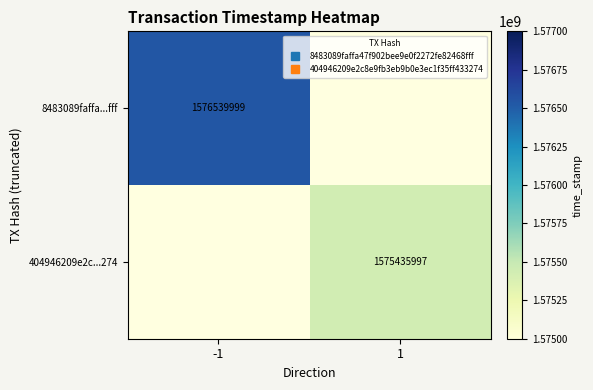

What is the sum of all 8483089faffa...fff values?

1576539999